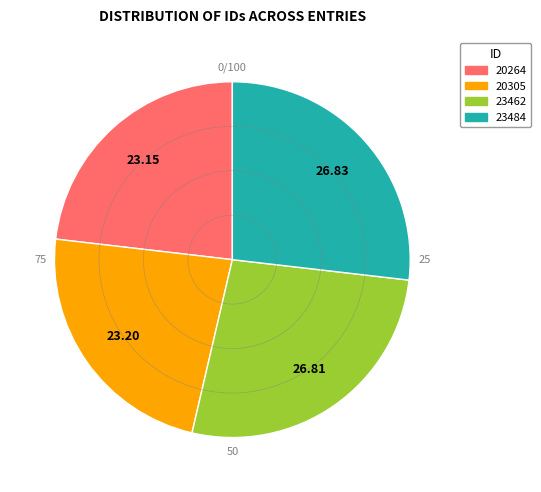

Is 20305 the majority of the pie?

No